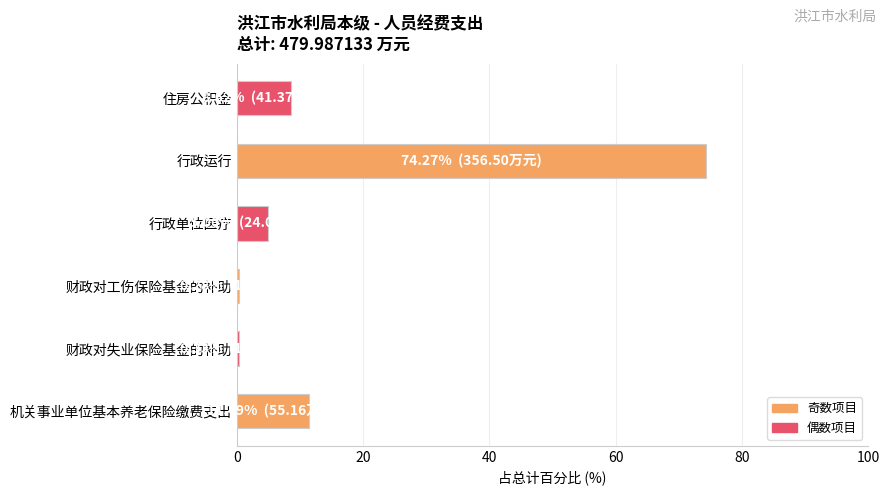

Are the bars horizontal?

Yes